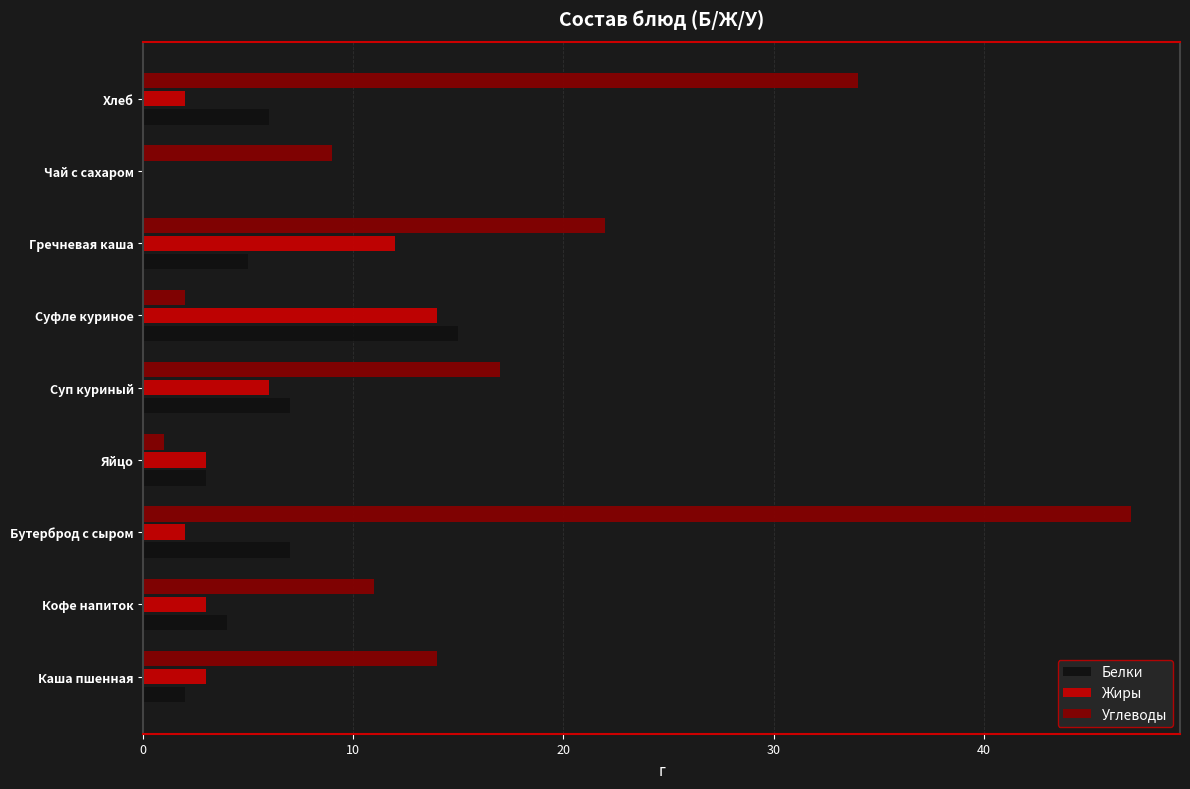

What is the sum of the Углеводы values at Гречневая каша and Чай с сахаром?

31